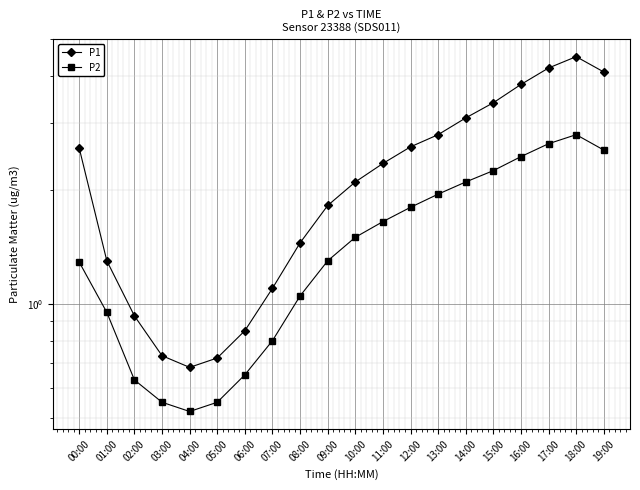

Where does the P2 series first go above 1?

00:00